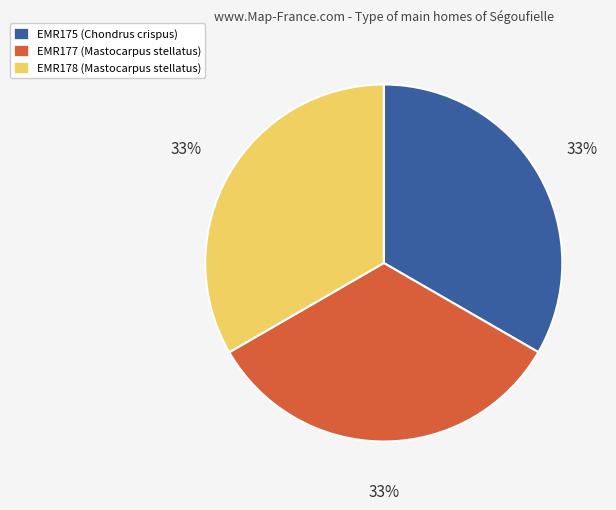

Is there a majority slice in this chart?

No